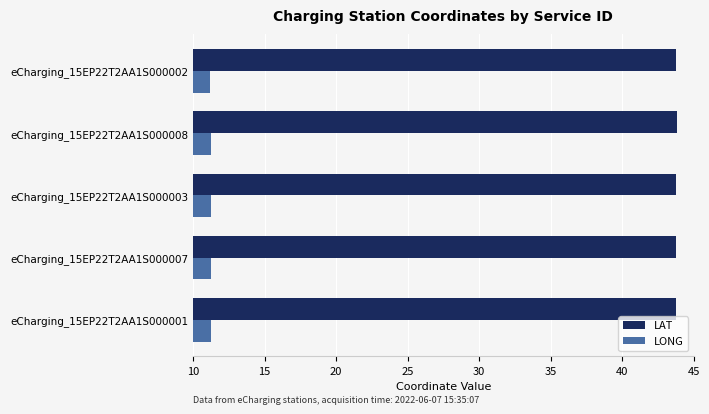

At how many categories does at least one series exceed 20?

5